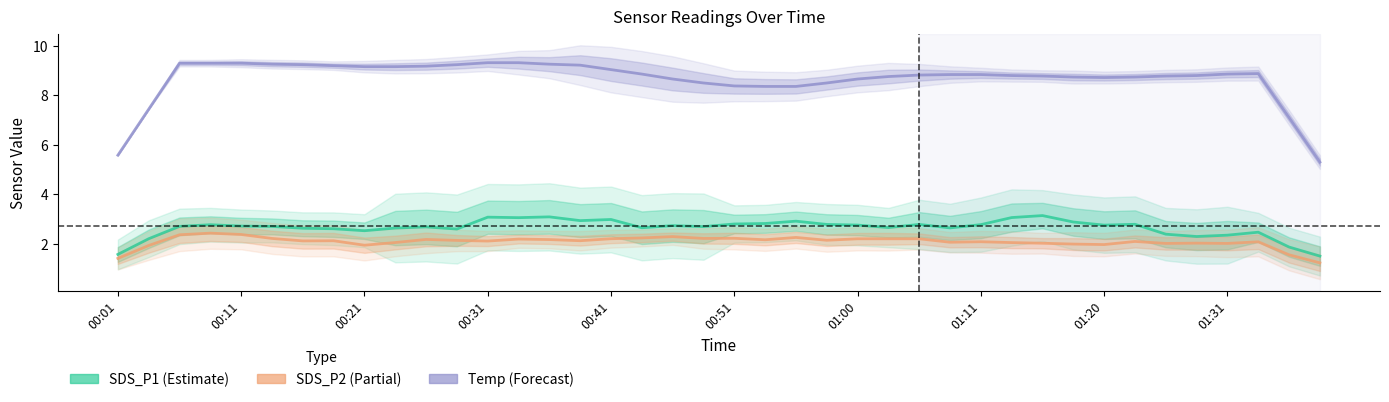

What value does the Temp series have at 00:41?

9.0